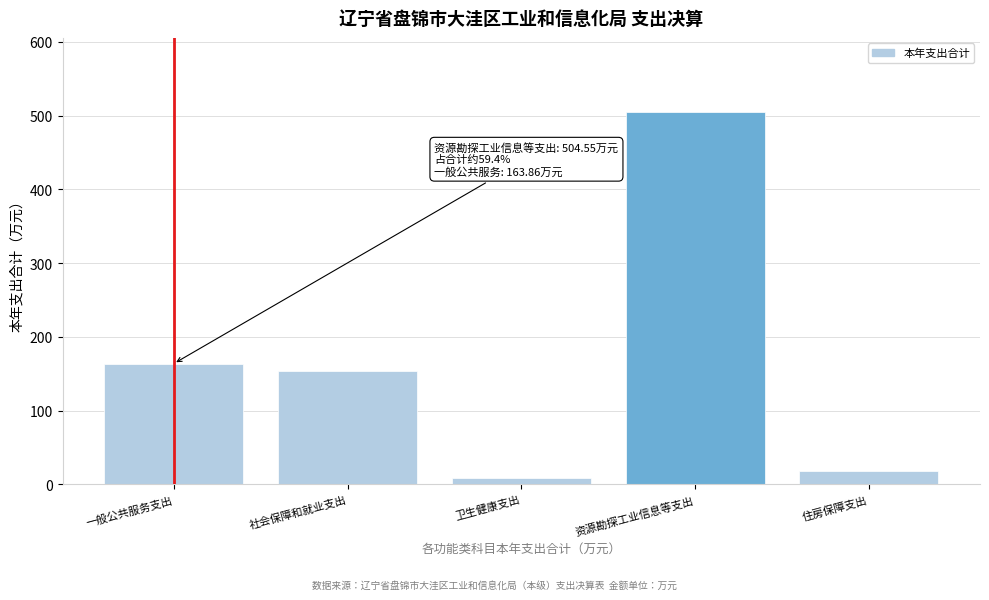

Reading left to right, extract all data points from this chart.

163.9	153.6	8.6	504.6	18.9